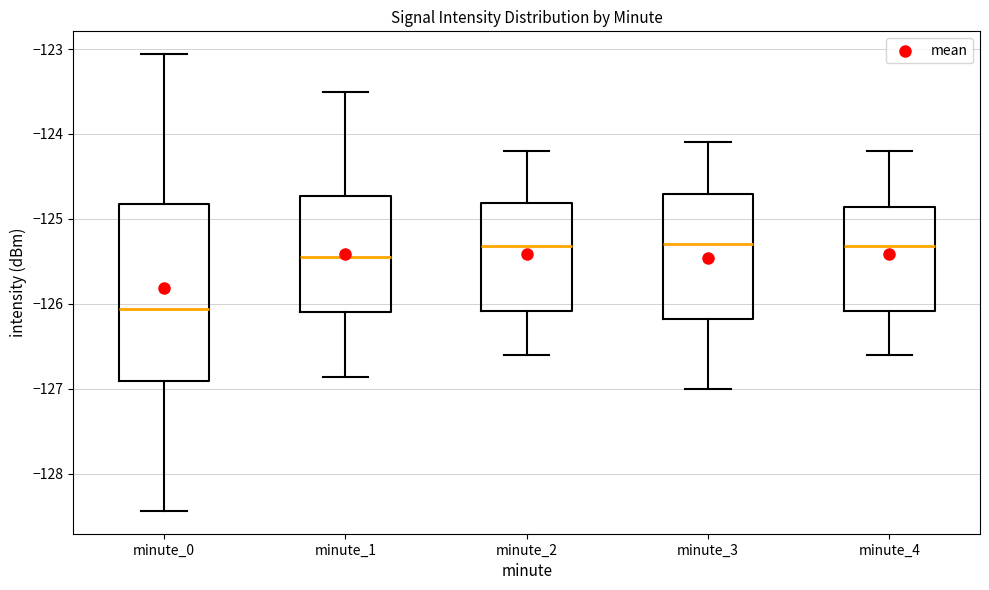

Reading left to right, read every box against the y-axis: the position of its median line, the range the box covers, and the ends of its whiskers. The values are not printed on the chart, so give them approximately, as read against the axis.

minute_0: median -126.1, box -126.9 to -124.8, whiskers -128.4 to -123.1
minute_1: median -125.4, box -126.1 to -124.7, whiskers -126.9 to -123.5
minute_2: median -125.3, box -126.1 to -124.8, whiskers -126.6 to -124.2
minute_3: median -125.3, box -126.2 to -124.7, whiskers -127.0 to -124.1
minute_4: median -125.3, box -126.1 to -124.9, whiskers -126.6 to -124.2